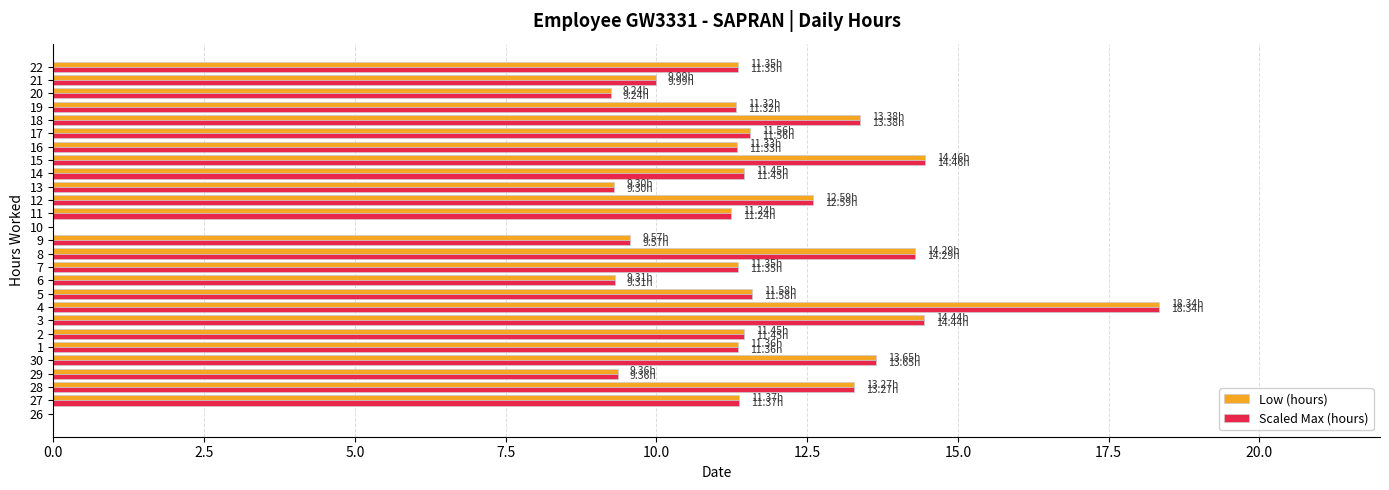

What is the sum of the Scaled Max (hours) values at 1 and 7?

22.7